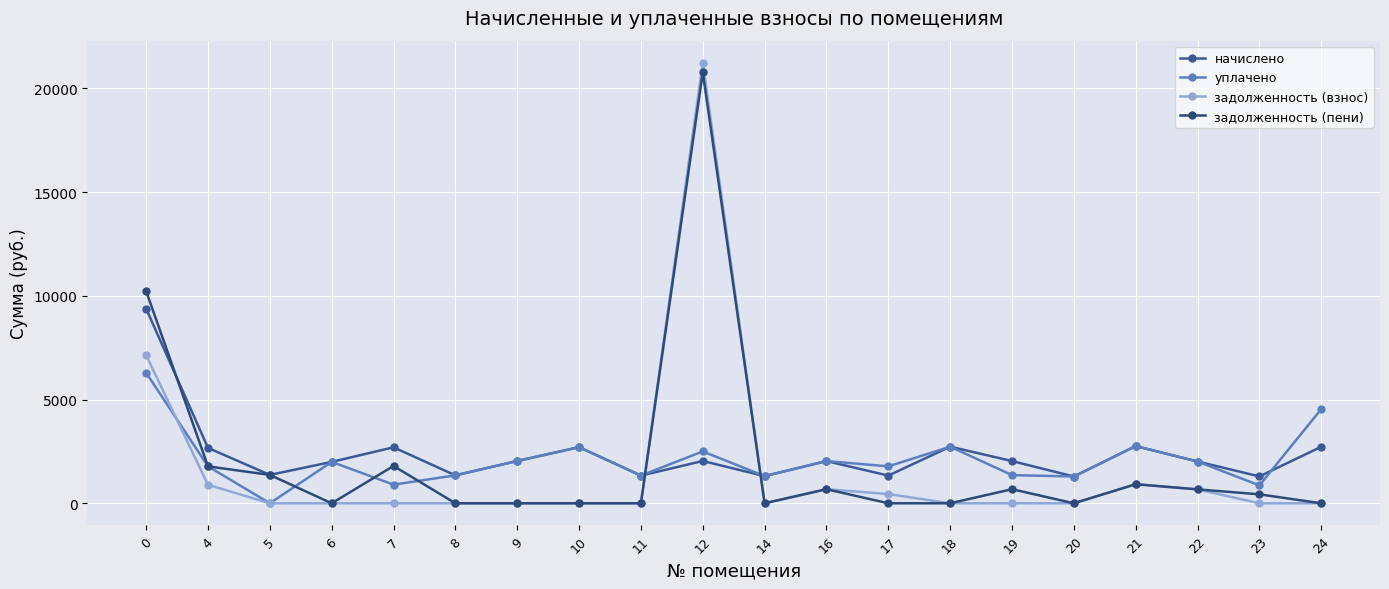

What is the sum of the задолженность (взнос) values at 22 and 14?

671.0